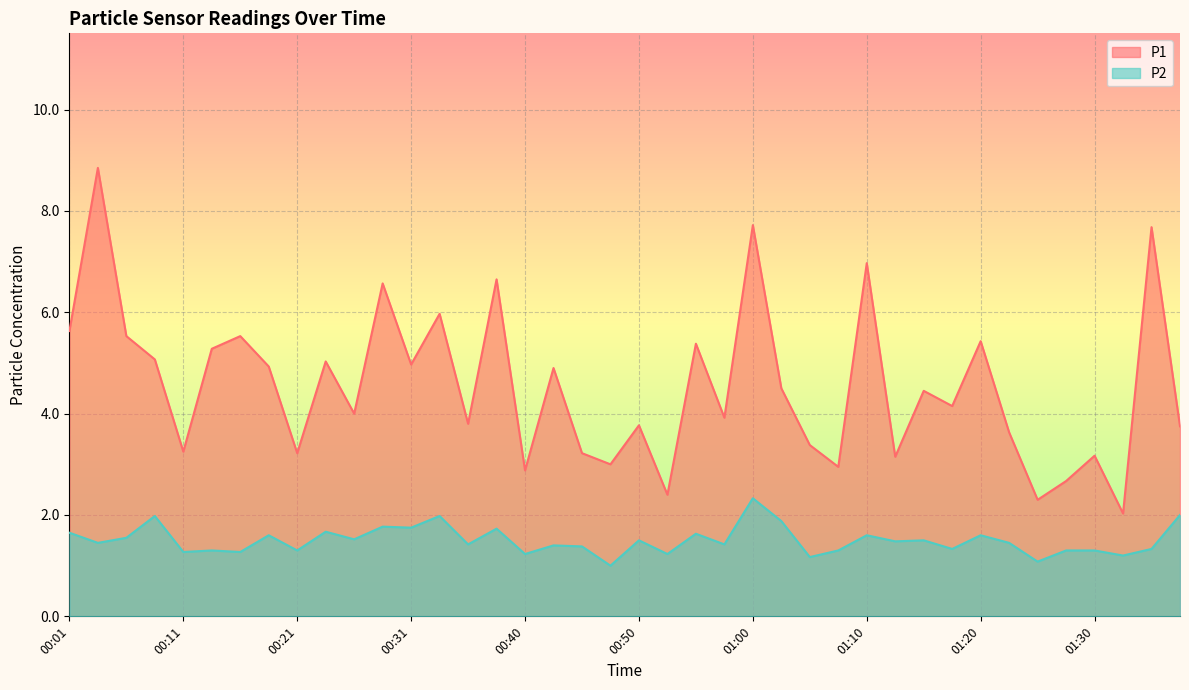

True or false: P2 and P1 intersect in this chart.

False